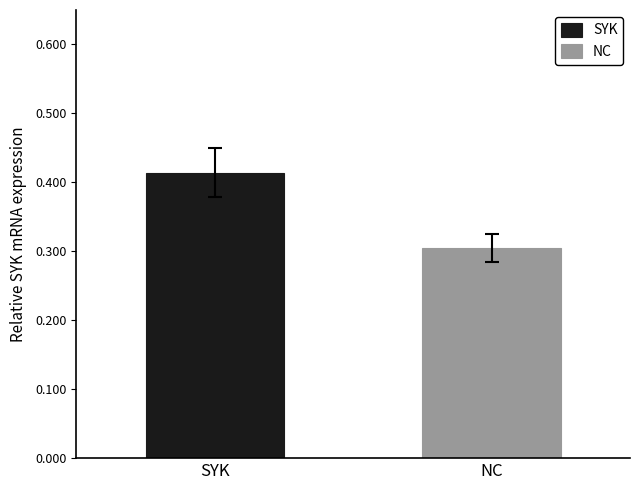

List the series in order of their overall mean, lowest first.

NC, SYK